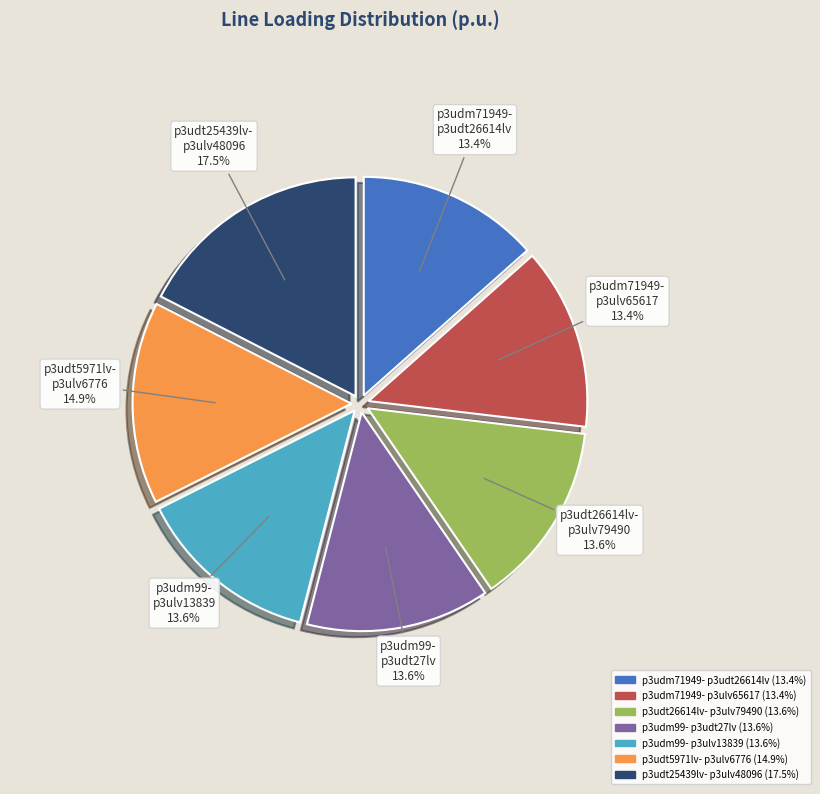

Is there a majority slice in this chart?

No